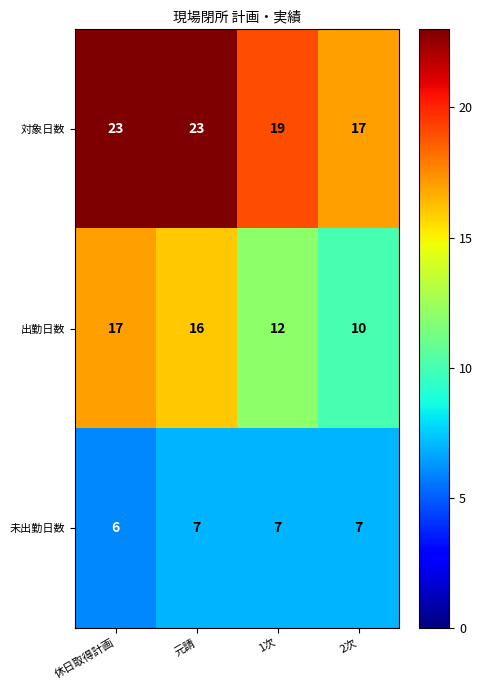

The 未出勤日数 series shows 7 at 2次. True or false?

True